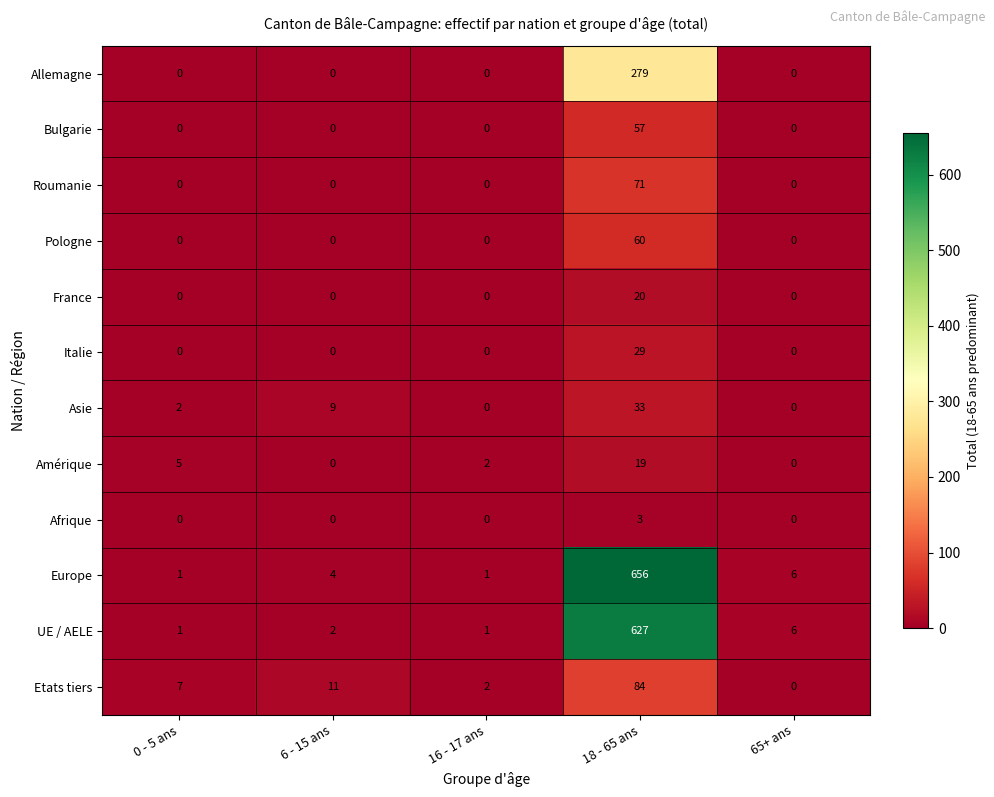

How many series are shown in this chart?

12